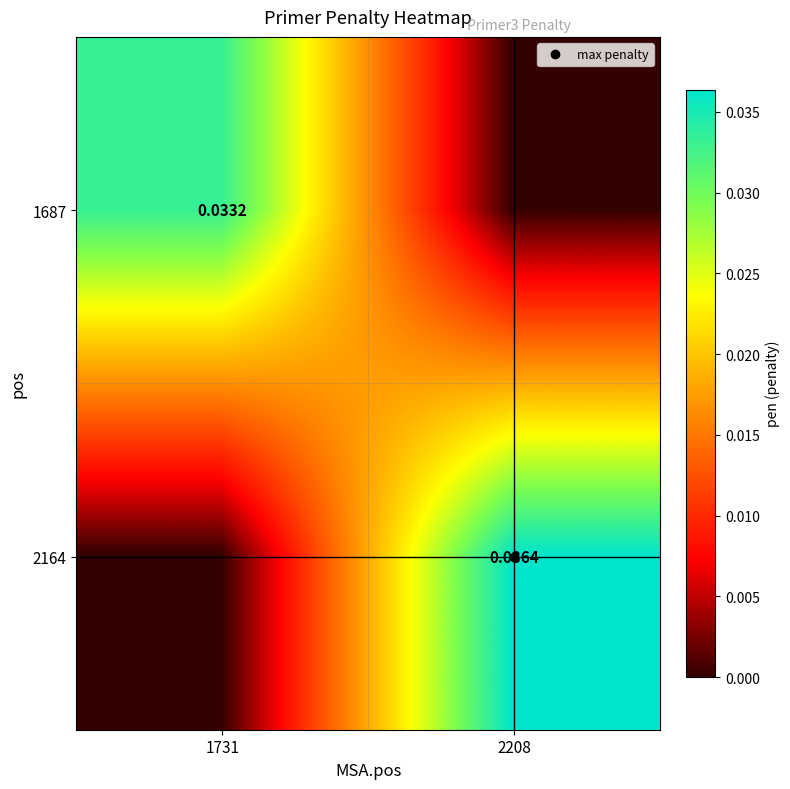

Which series changed the most between 1731 and 2208?

2164